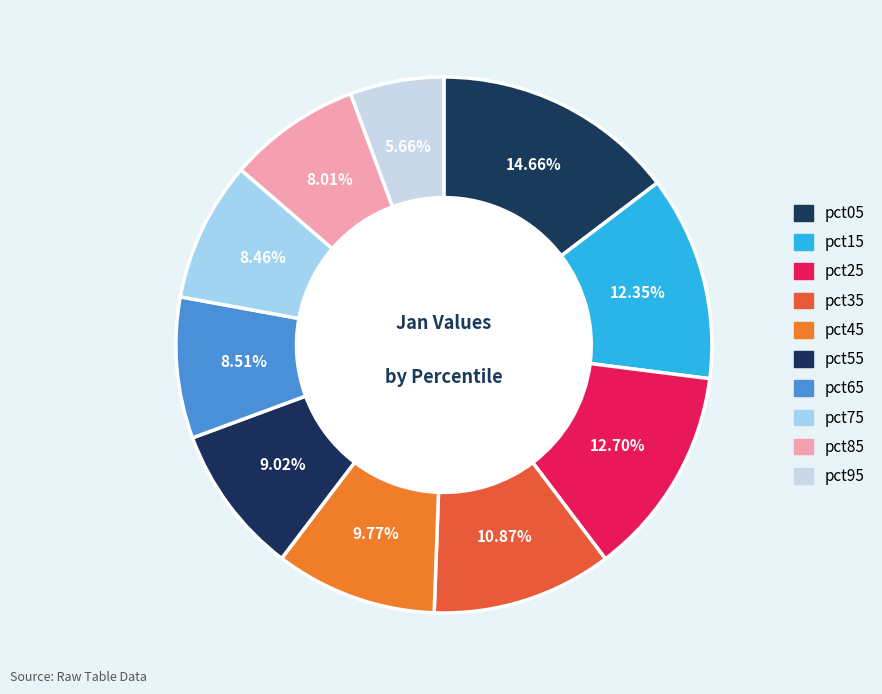

Is pct05 the majority of the pie?

No